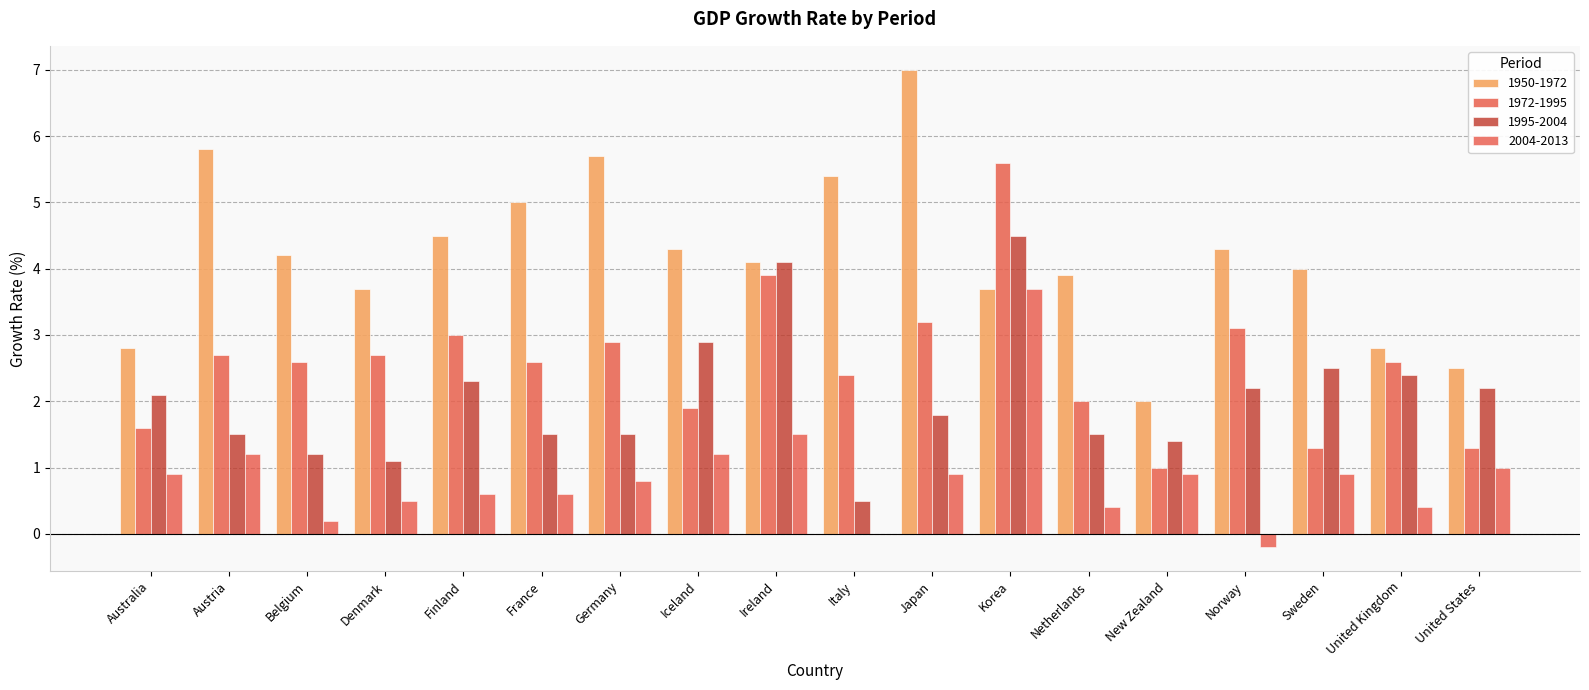

At which label does 1950-1972 first exceed 4?

Austria